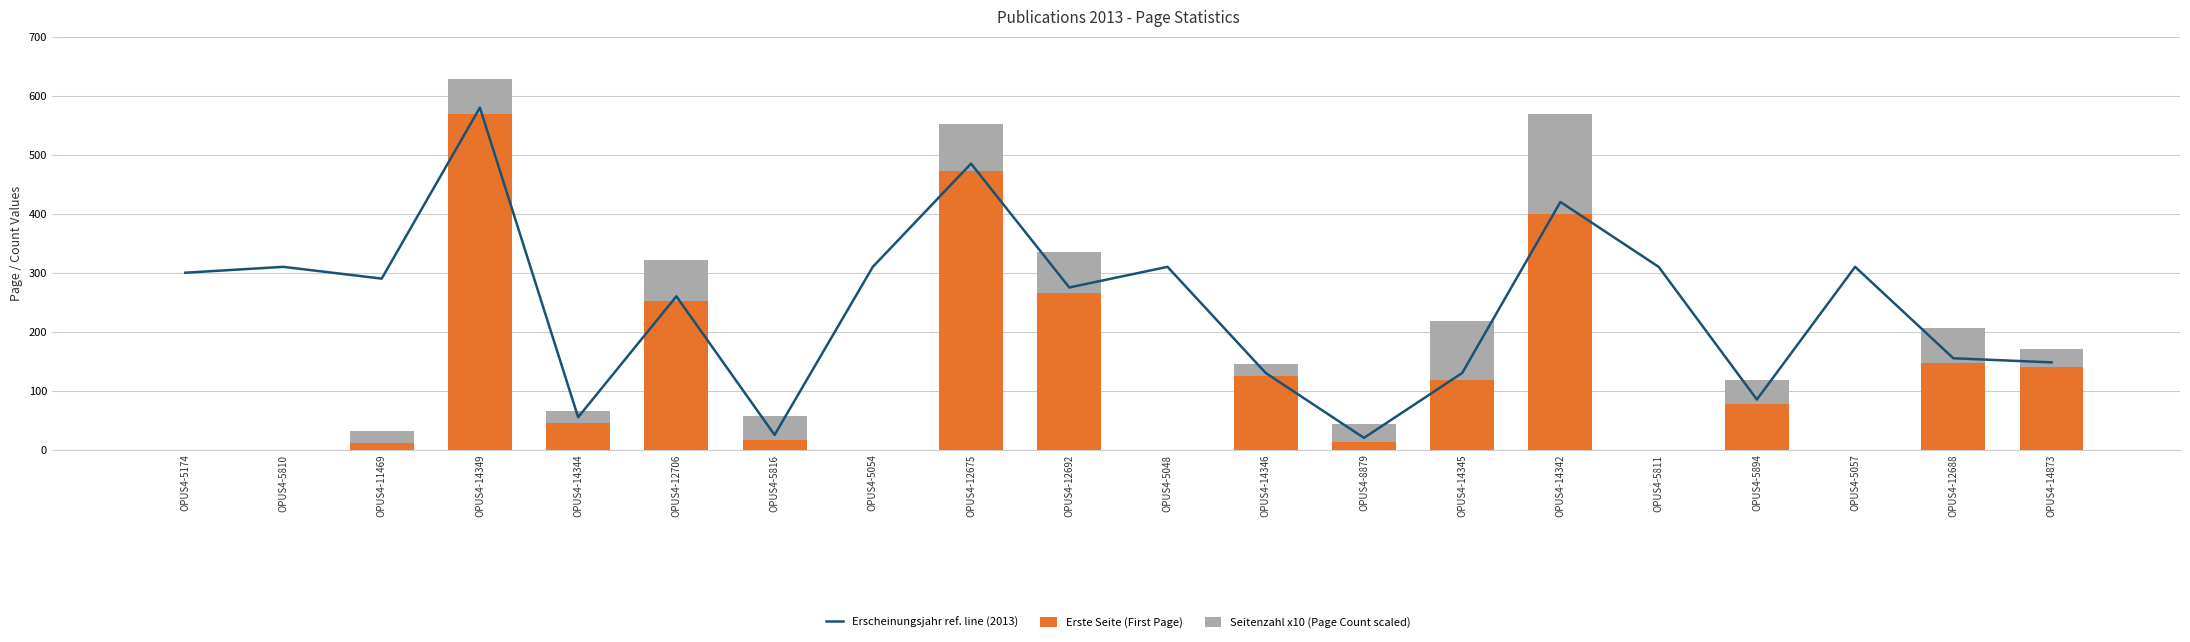

Is the value of Erscheinungsjahr ref. line (2013) at OPUS4-12692 greater than the value of Seitenzahl x10 (Page Count scaled) at OPUS4-5174?

Yes